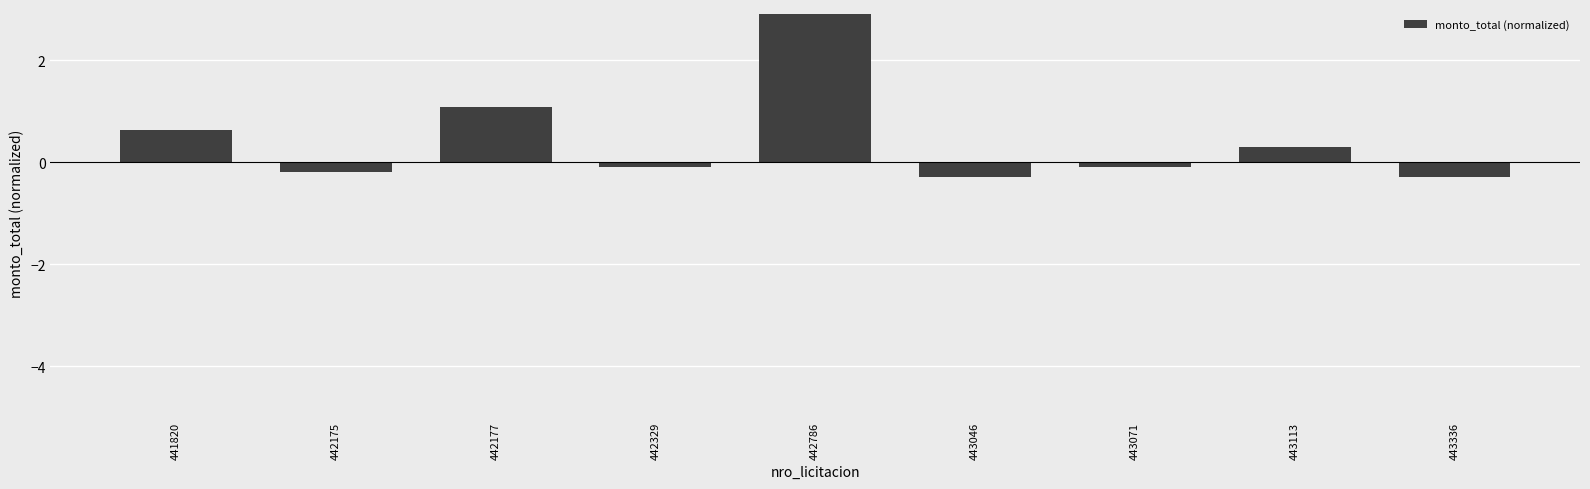

Between 442175 and 441820, which is larger?

441820